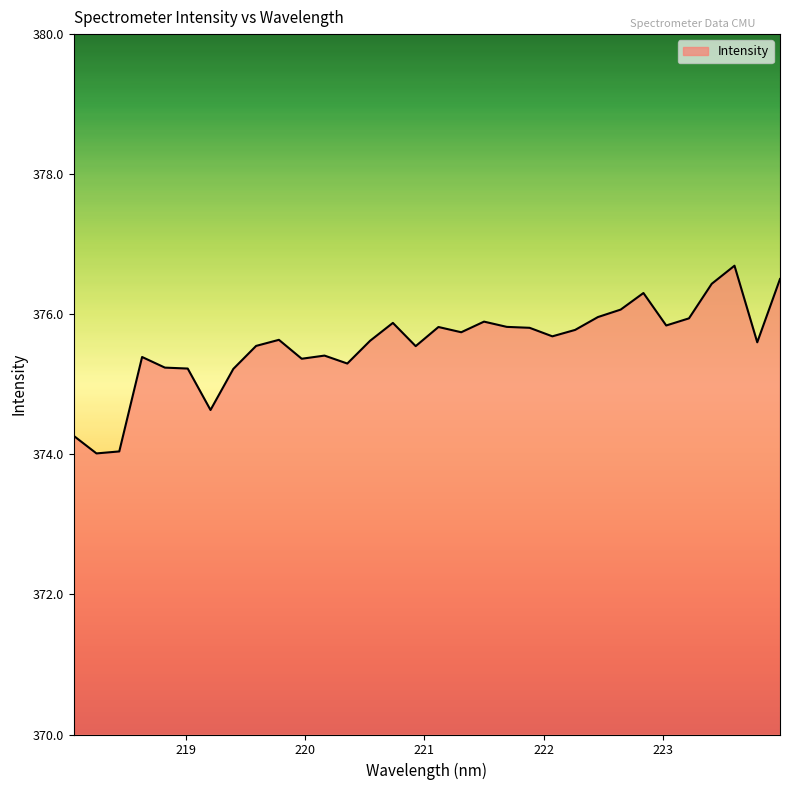

What is the maximum value shown in the chart?

376.7